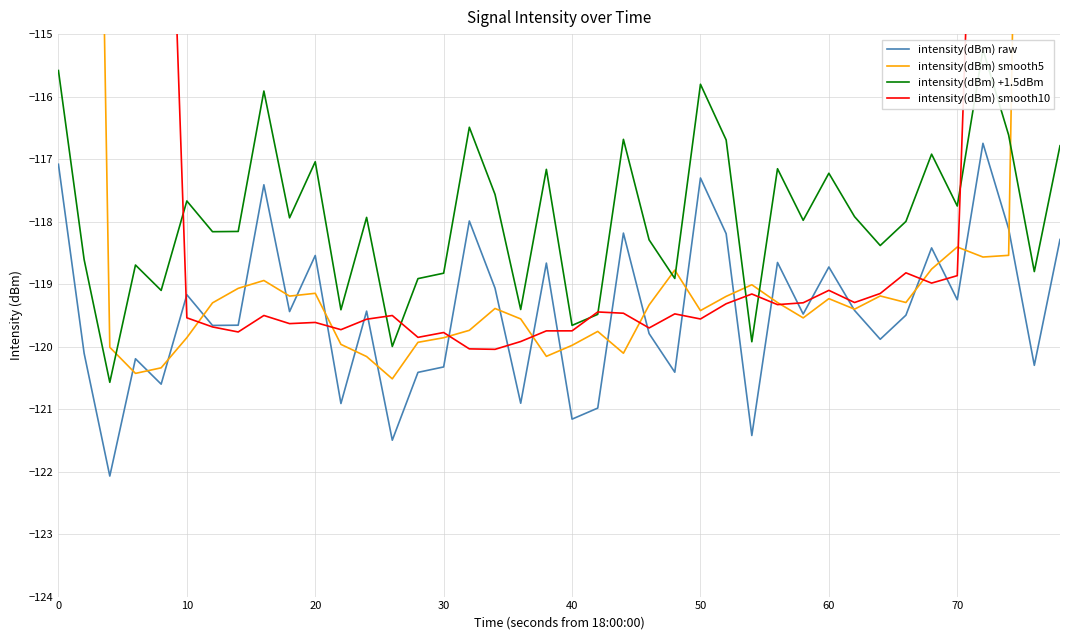

Reading left to right, list all the values displayed in this chart.

intensity(dBm) raw: -117.1	-120.1	-122.1	-120.2	-120.6	-119.2	-119.7	-119.7	-117.4	-119.4	-118.5	-120.9	-119.4	-121.5	-120.4	-120.3	-118.0	-119.1	-120.9	-118.7	-121.2	-121.0	-118.2	-119.8	-120.4	-117.3	-118.2	-121.4	-118.7	-119.5	-118.7	-119.4	-119.9	-119.5	-118.4	-119.3	-116.7	-118.1	-120.3	-118.3
intensity(dBm) smooth5: -71.9	-95.9	-120.0	-120.4	-120.3	-119.9	-119.3	-119.1	-118.9	-119.2	-119.1	-120.0	-120.2	-120.5	-119.9	-119.9	-119.7	-119.4	-119.6	-120.2	-120.0	-119.8	-120.1	-119.3	-118.8	-119.4	-119.2	-119.0	-119.3	-119.5	-119.2	-119.4	-119.2	-119.3	-118.8	-118.4	-118.6	-118.5	-94.7	-71.3
intensity(dBm) +1.5dBm: -115.6	-118.6	-120.6	-118.7	-119.1	-117.7	-118.2	-118.2	-115.9	-117.9	-117.0	-119.4	-117.9	-120.0	-118.9	-118.8	-116.5	-117.6	-119.4	-117.2	-119.7	-119.5	-116.7	-118.3	-118.9	-115.8	-116.7	-119.9	-117.2	-118.0	-117.2	-117.9	-118.4	-118.0	-116.9	-117.8	-115.2	-116.6	-118.8	-116.8
intensity(dBm) smooth10: -60.0	-71.9	-83.9	-95.9	-107.6	-119.5	-119.7	-119.8	-119.5	-119.6	-119.6	-119.7	-119.6	-119.5	-119.9	-119.8	-120.0	-120.0	-119.9	-119.7	-119.7	-119.4	-119.5	-119.7	-119.5	-119.6	-119.3	-119.2	-119.3	-119.3	-119.1	-119.3	-119.2	-118.8	-119.0	-118.9	-107.0	-95.1	-83.1	-71.1